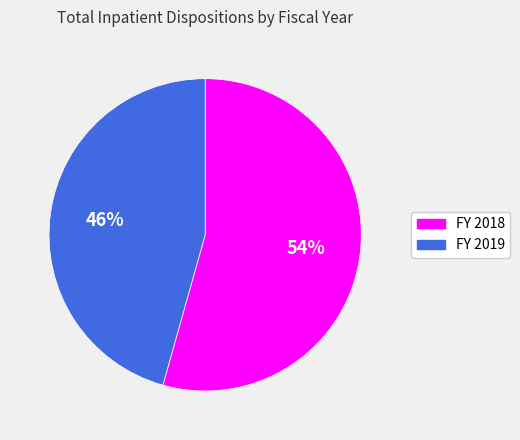

Count the number of slices in the pie.

2